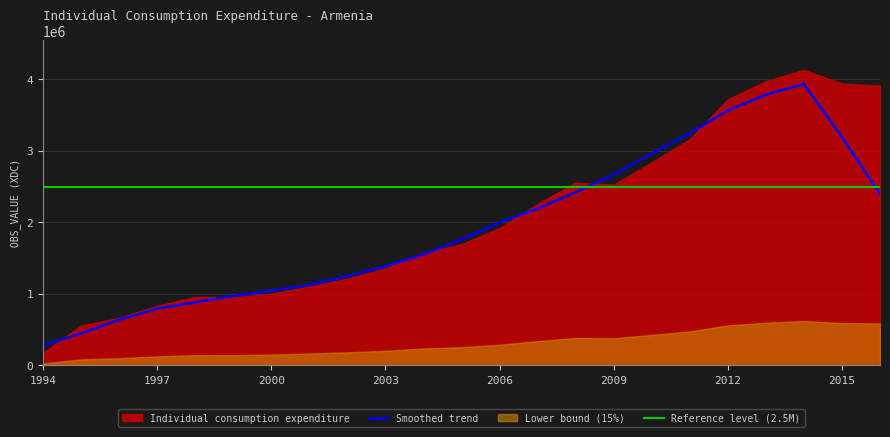

Where is the first local minimum?

1999